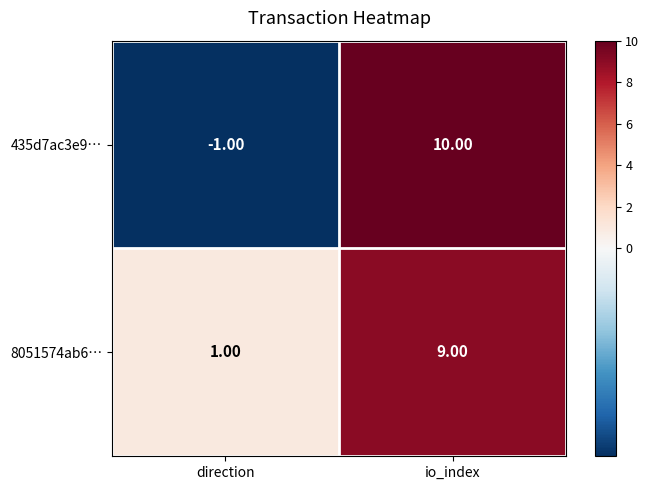

Rank the series at io_index from highest to lowest value.

435d7ac3e9…, 8051574ab6…